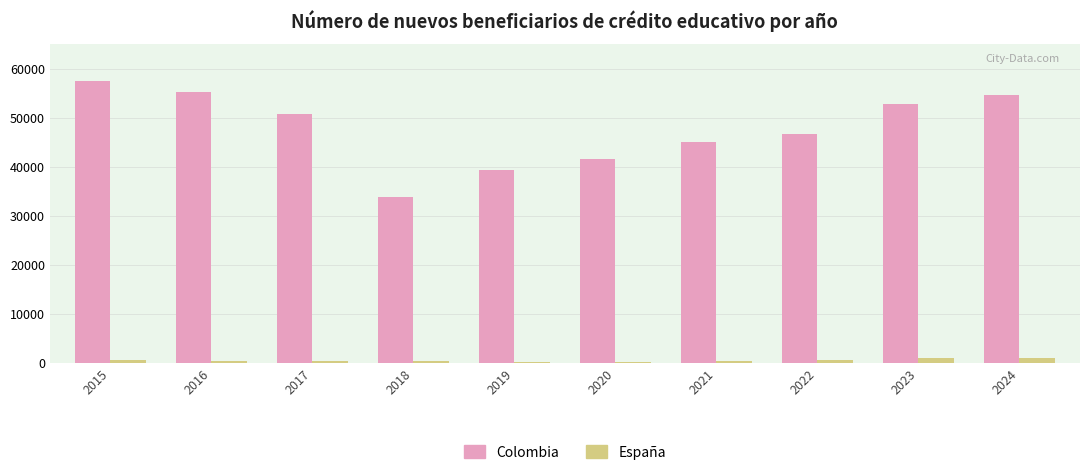

How many series are shown in this chart?

2